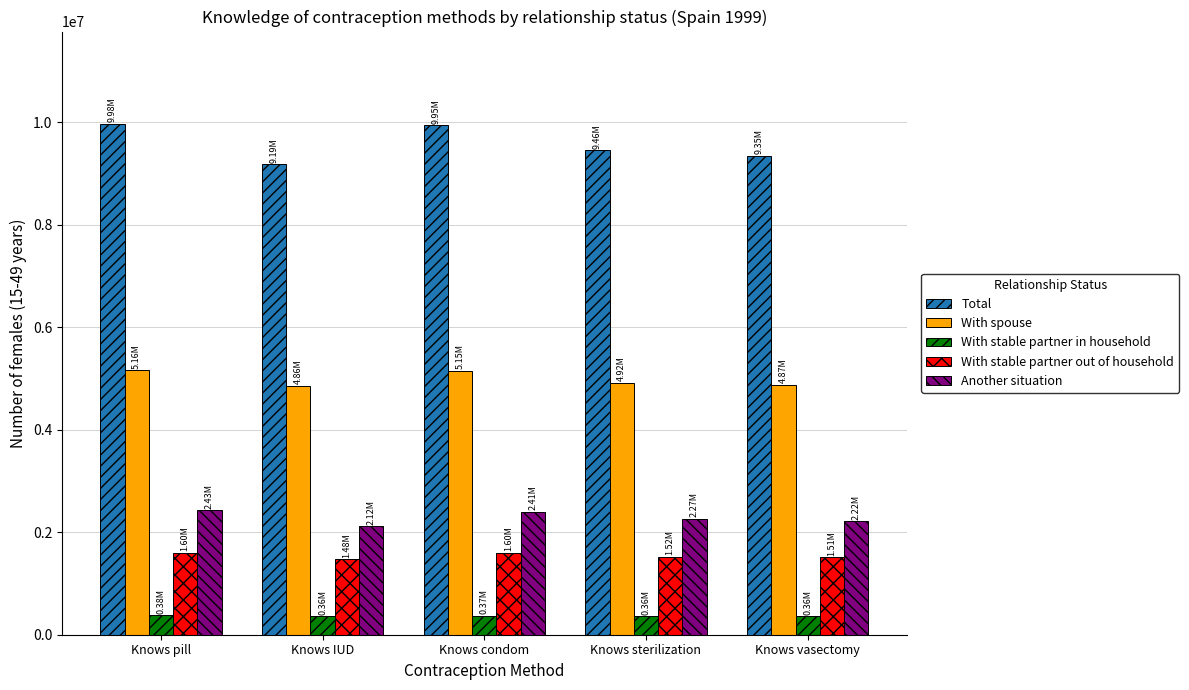

Is the value of With stable partner in household at Knows pill greater than the value of Total at Knows vasectomy?

No